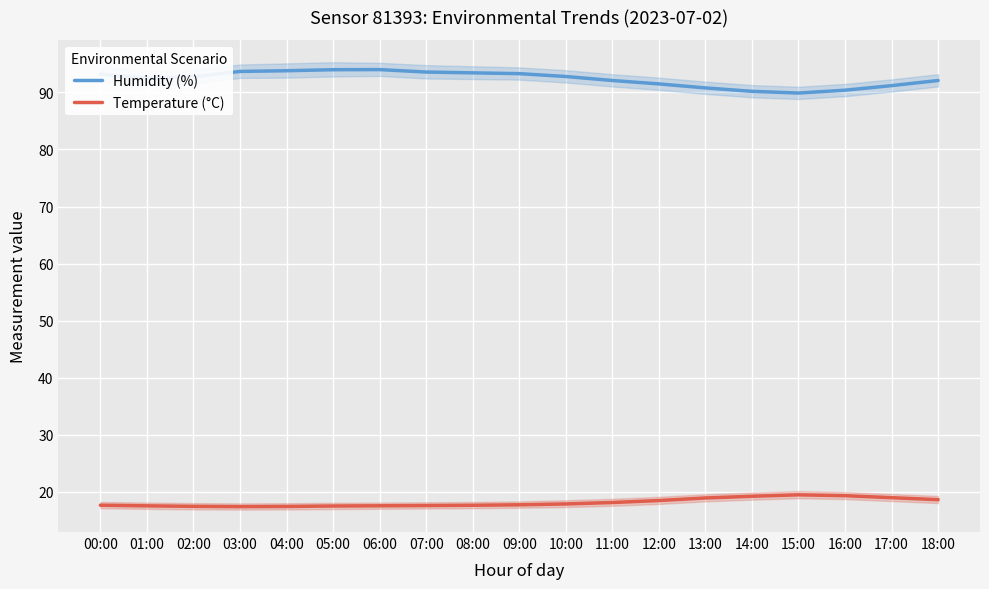

What is the average value of the Temperature (°C) series?

18.1